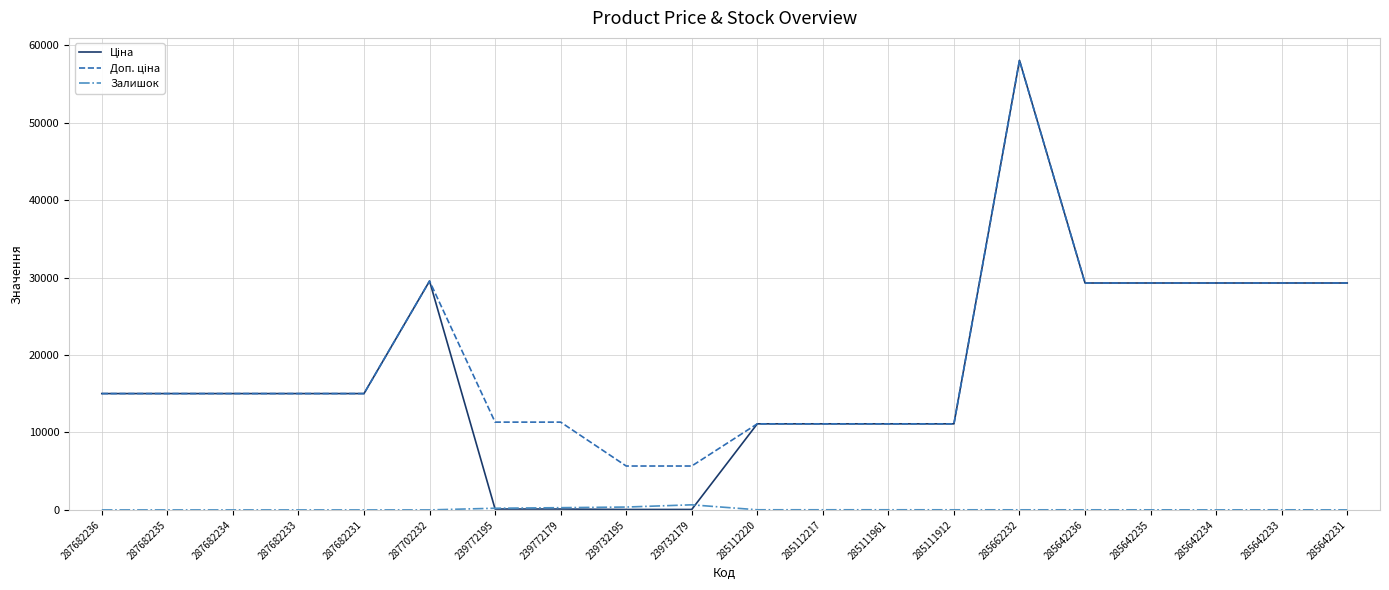

At which category is the sum across all series the highest?

285662232